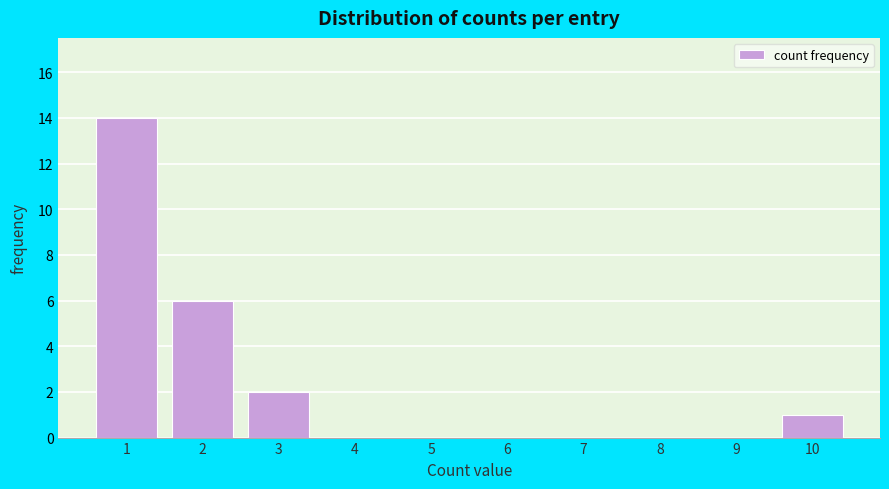

Reading left to right, transcribe this chart: for each bar, give the range it covers on the x-axis and its height. The values are not printed on the chart, so give them approximately, as read against the axis.

0.5 to 1.5: 14
1.5 to 2.5: 6
2.5 to 3.5: 2
3.5 to 4.5: 0
4.5 to 5.5: 0
5.5 to 6.5: 0
6.5 to 7.5: 0
7.5 to 8.5: 0
8.5 to 9.5: 0
9.5 to 10.5: 1